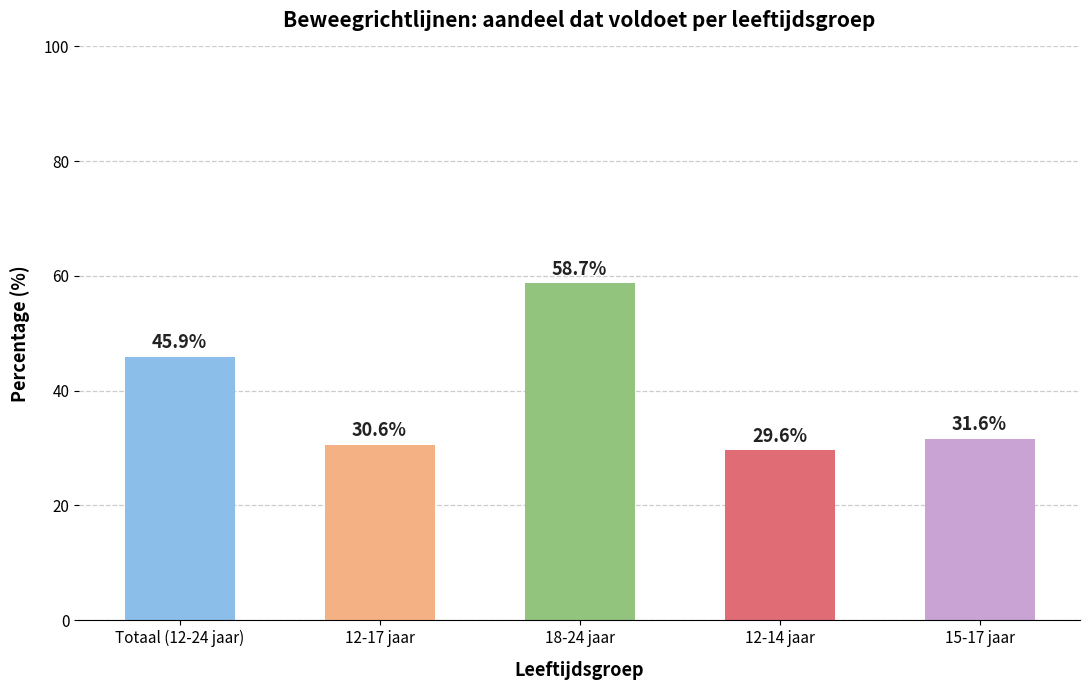

At which label does the data first exceed 31?

Totaal (12-24 jaar)